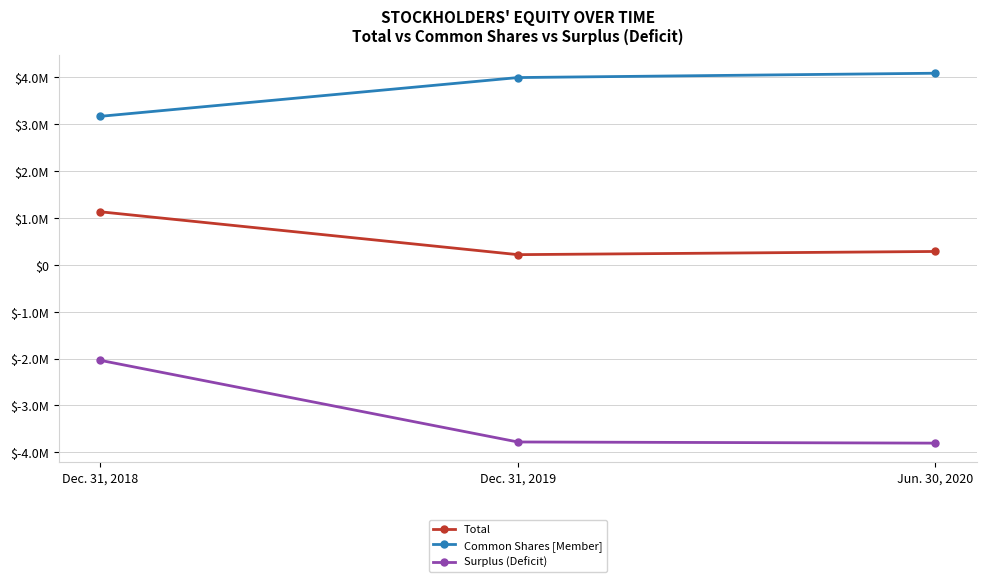

What are all the series names shown in the legend?

Total, Common Shares [Member], Surplus (Deficit)